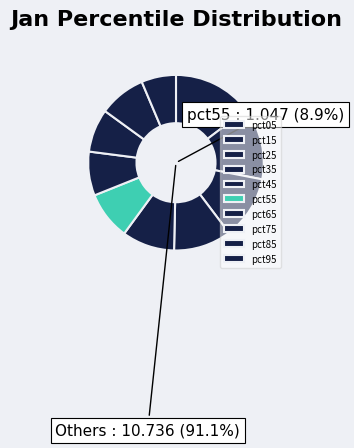

What portion of the pie excludes pct65?

91.9%